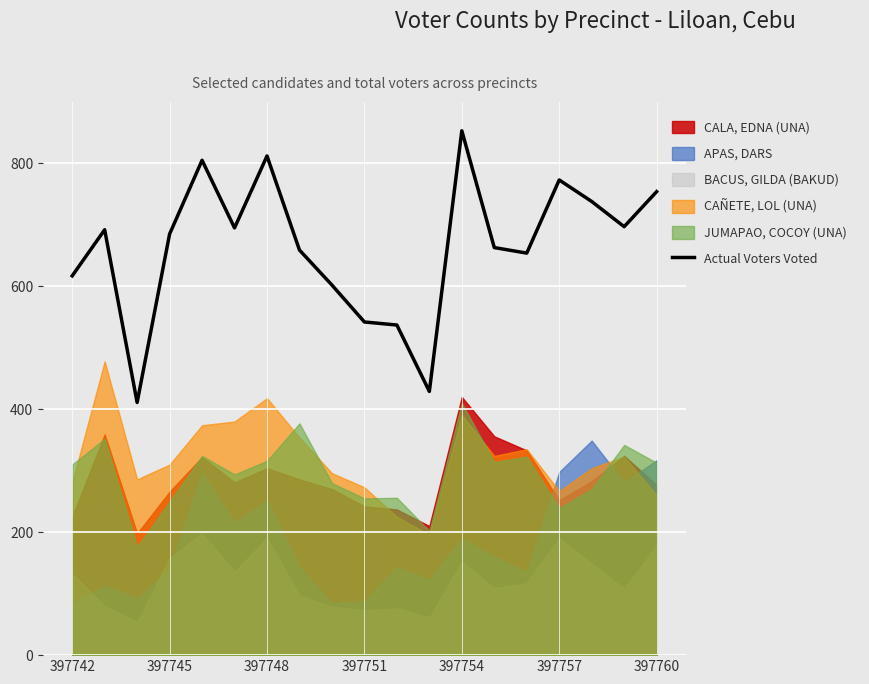

What is the greatest value displayed?

853